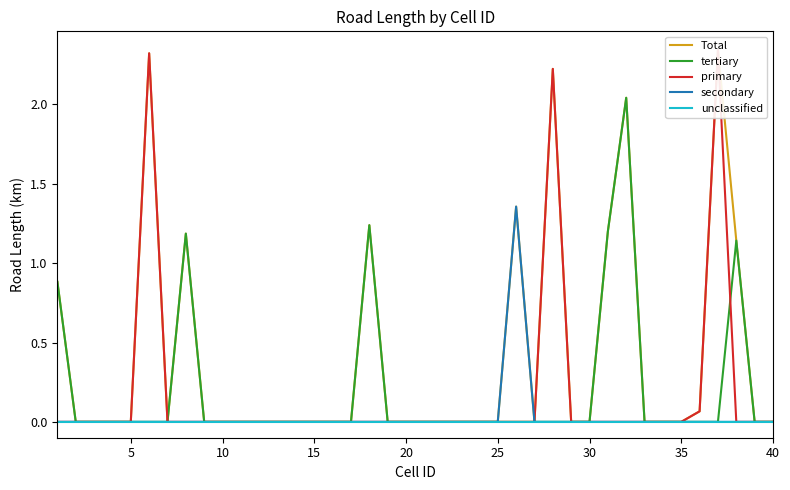

The value of tertiary at 15 is -0.9. True or false?

False